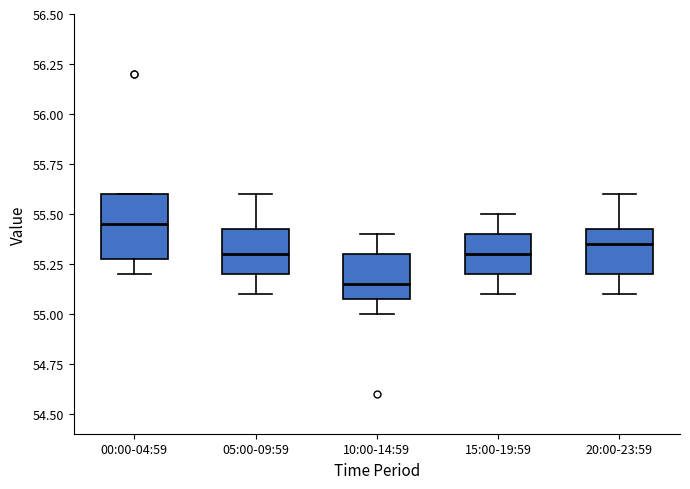

Which box is the tallest, from its lower edge to its upper edge?

00:00-04:59